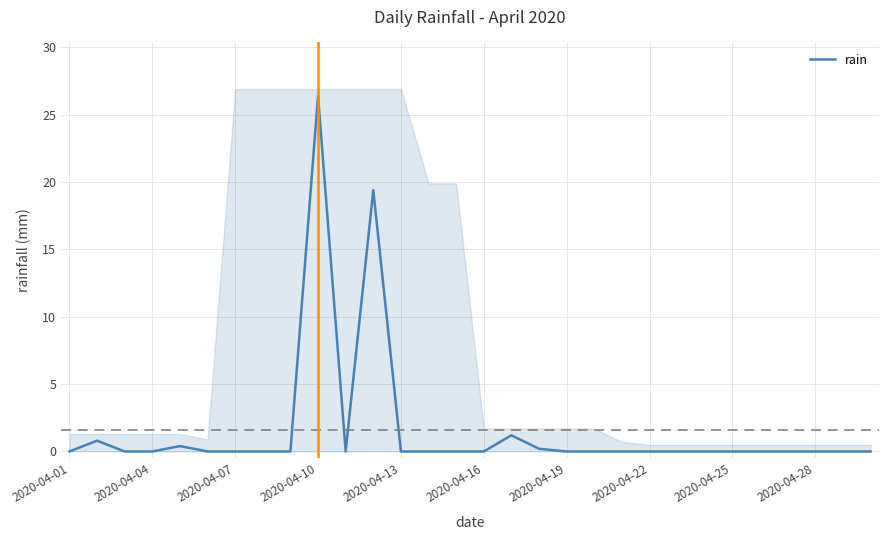

At which label does rain reach its peak?

2020-04-10